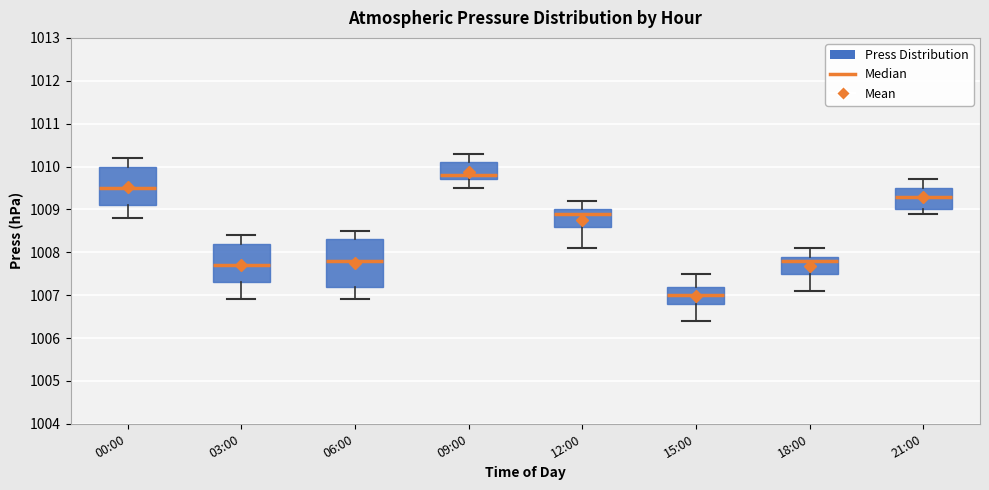

Reading left to right, transcribe this box plot: for each box, give where its median line is, the range the box spans, and where its two whiskers end, as read against the y-axis. The values are not printed on the chart, so give them approximately, as read against the axis.

00:00: median 1009.5, box 1009.1 to 1010.0, whiskers 1008.8 to 1010.2
03:00: median 1007.7, box 1007.3 to 1008.2, whiskers 1006.9 to 1008.4
06:00: median 1007.8, box 1007.2 to 1008.3, whiskers 1006.9 to 1008.5
09:00: median 1009.8, box 1009.7 to 1010.1, whiskers 1009.5 to 1010.3
12:00: median 1008.9, box 1008.6 to 1009.0, whiskers 1008.1 to 1009.2
15:00: median 1007.0, box 1006.8 to 1007.2, whiskers 1006.4 to 1007.5
18:00: median 1007.8, box 1007.5 to 1007.9, whiskers 1007.1 to 1008.1
21:00: median 1009.3, box 1009.0 to 1009.5, whiskers 1008.9 to 1009.7